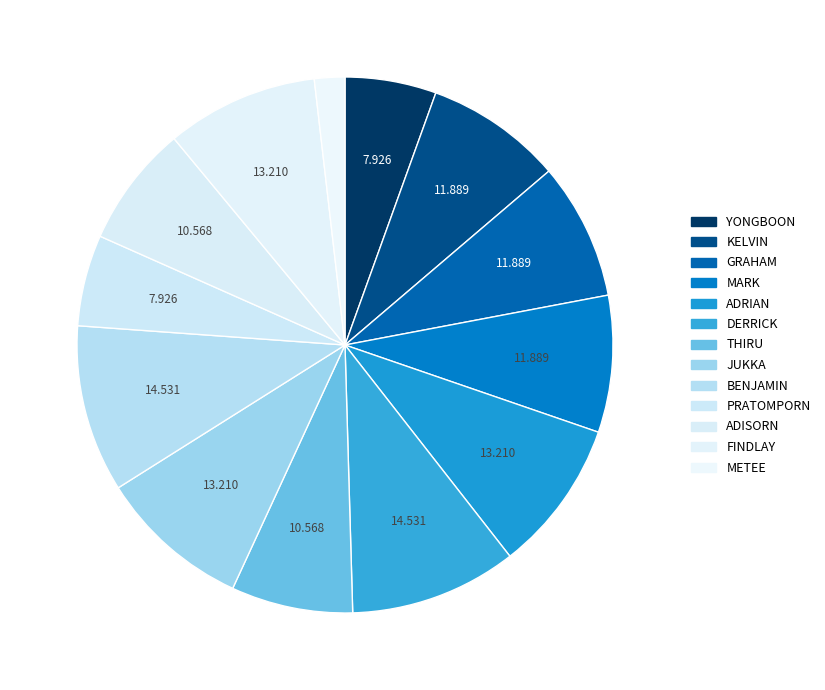

How many slices are in this pie chart?

13